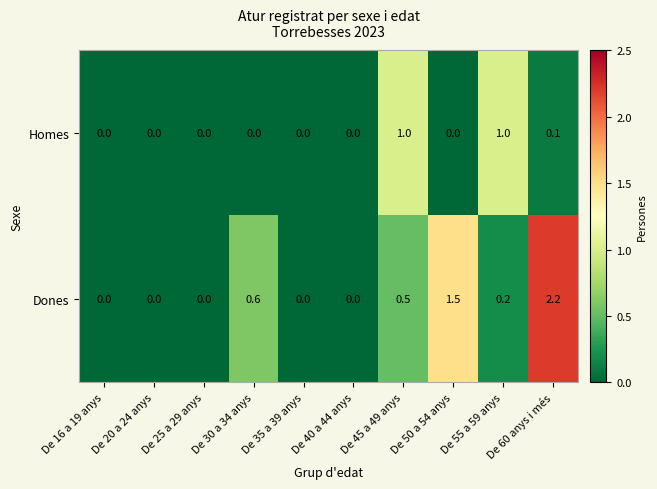

Rank the series at De 30 a 34 anys from lowest to highest value.

Homes, Dones